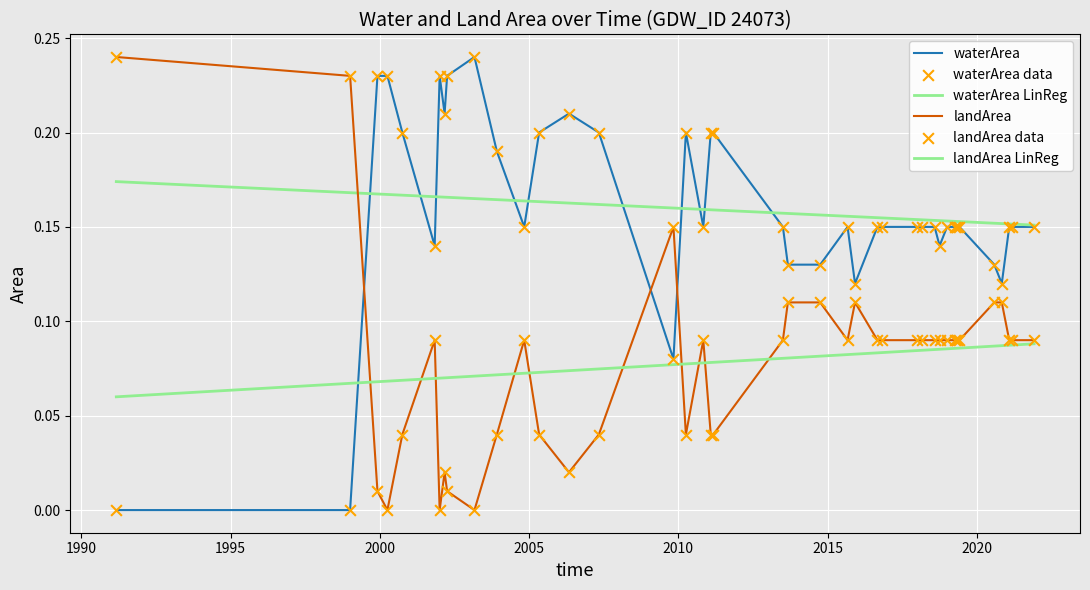

Does the chart have visible grid lines?

Yes